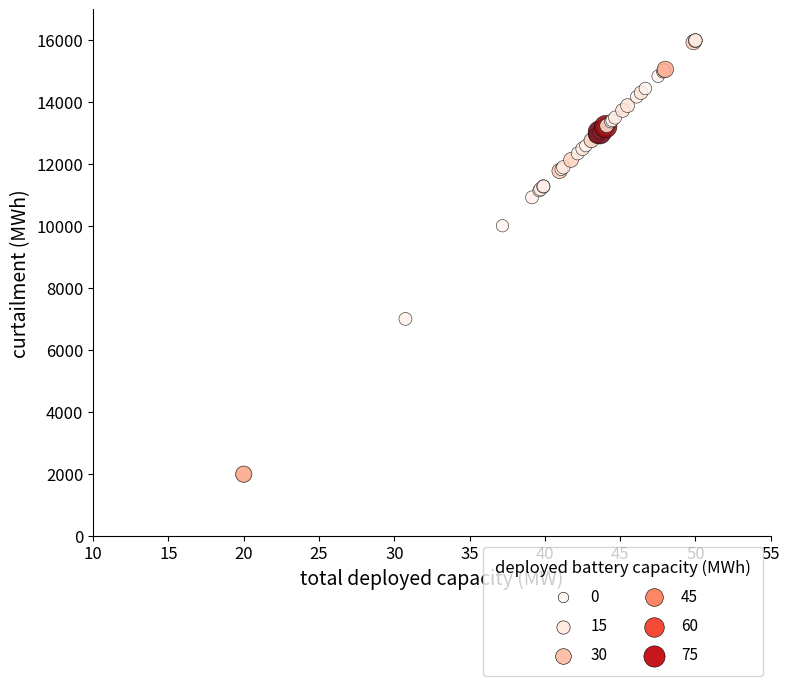

What Y value in the scatter plot is closest to 9000?

10019.2